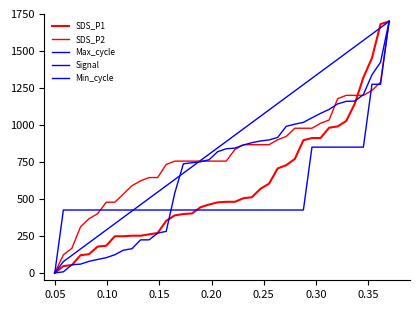

How many lines are shown in the chart?

5